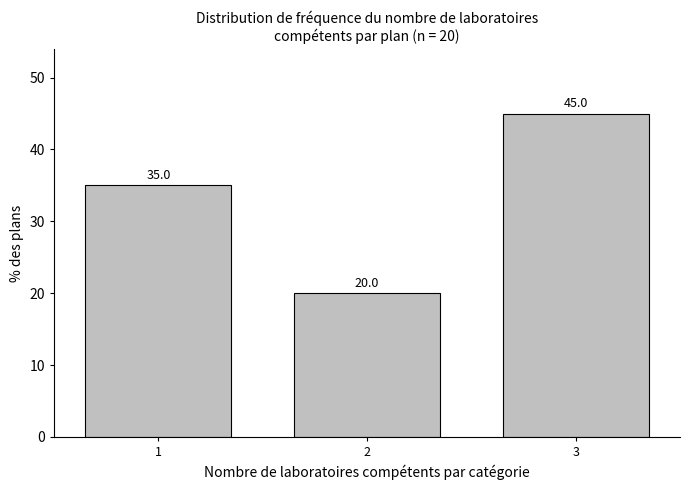

Reading right to left, transcribe all the data shown in this chart.

3=45	2=20	1=35